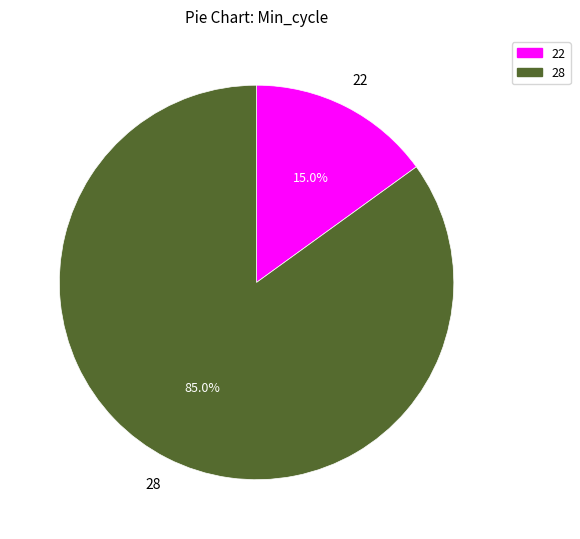

Is there a majority slice in this chart?

Yes